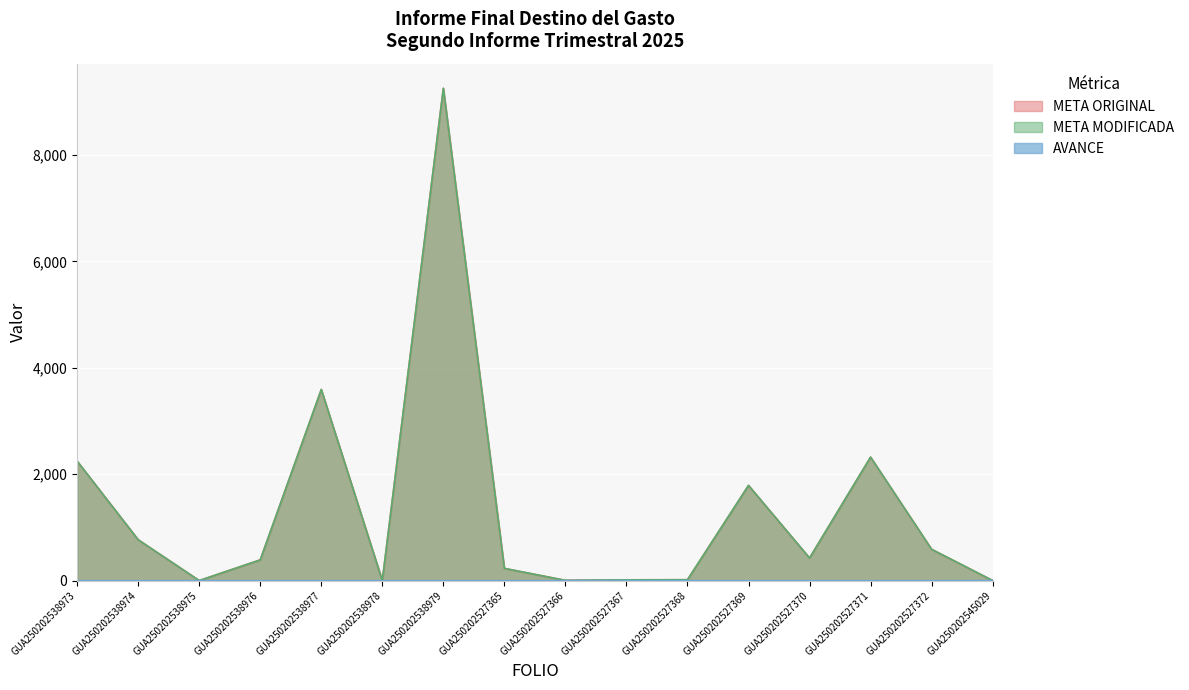

What is the sum of all META MODIFICADA values?

21642.8